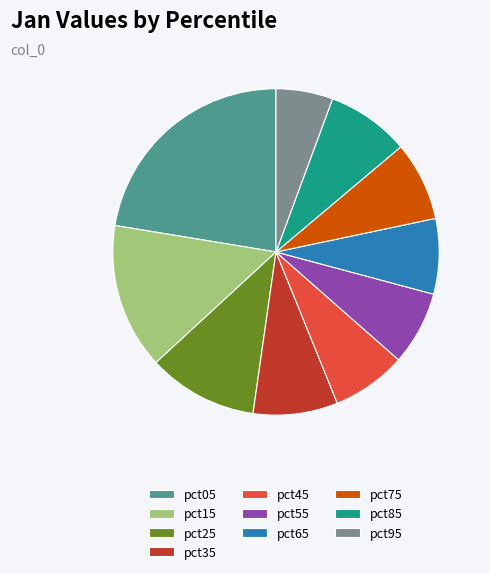

The pct45 slice represents 7% of the pie. True or false?

True